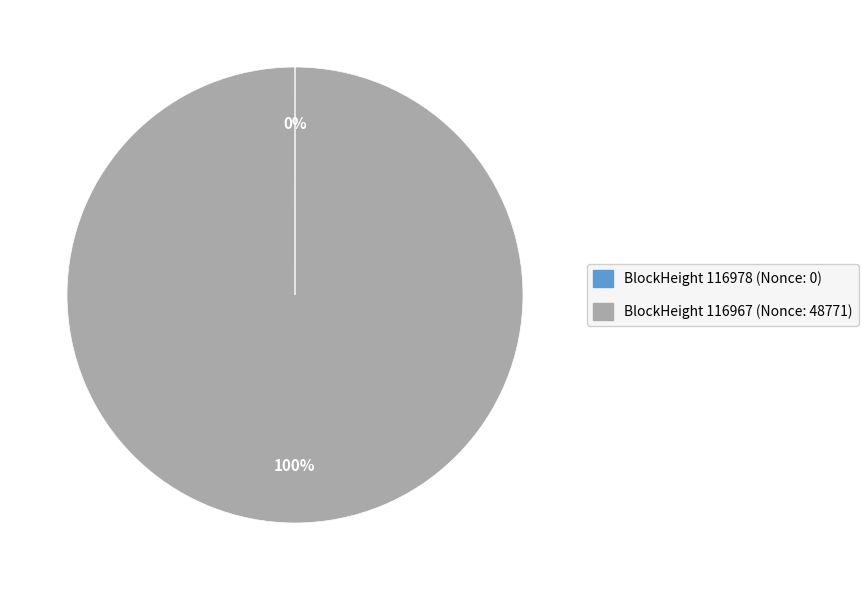

Which slice is the largest?

BlockHeight 116967 (Nonce: 48771)